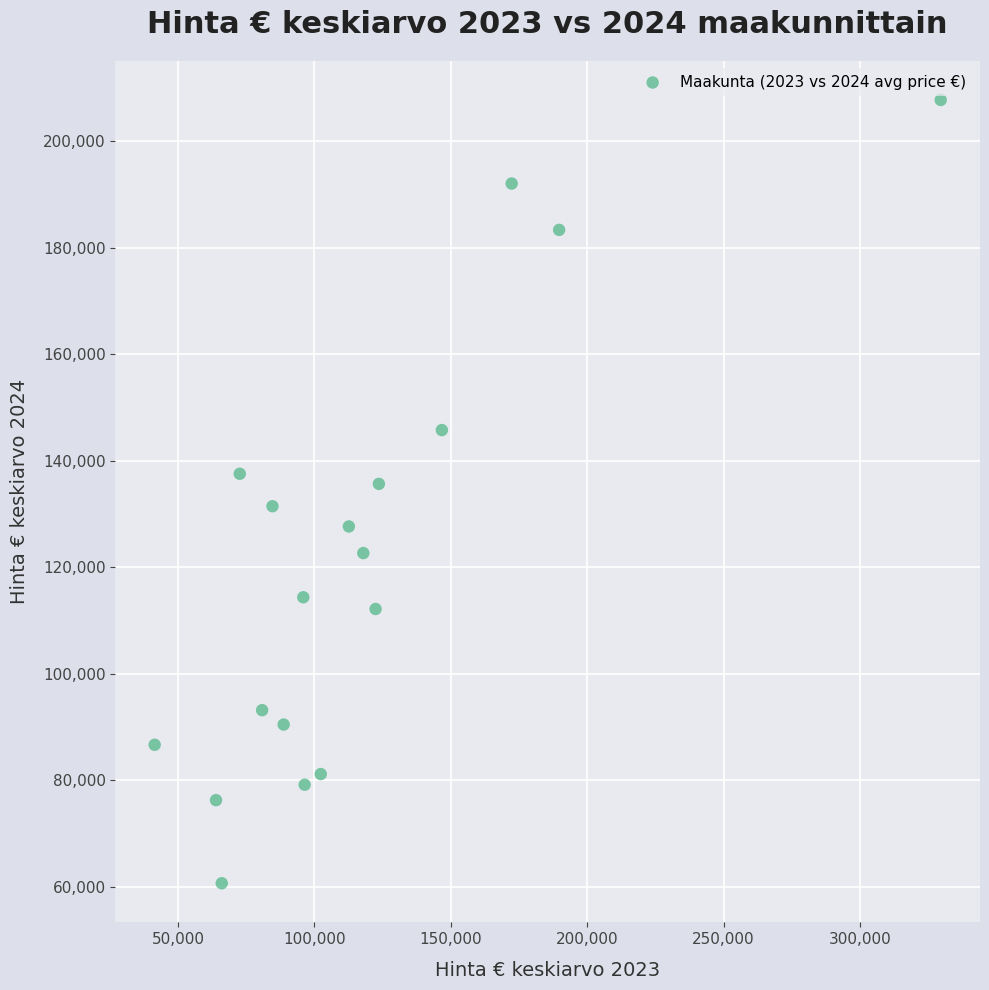

What is the range of X values (max minus min)?

288200